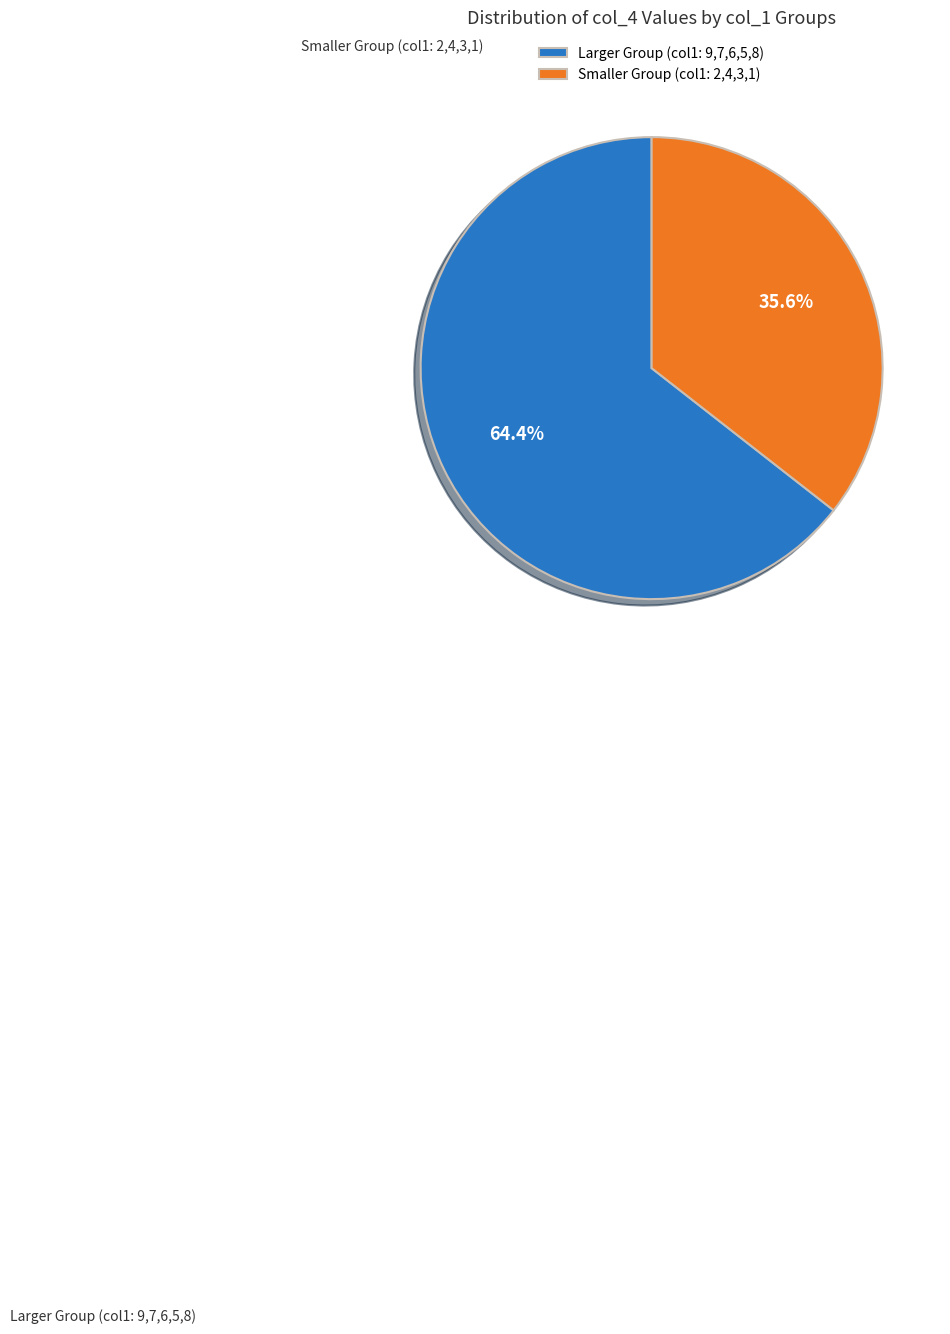

Is the sum of Larger Group (col1: 9,7,6,5,8) and Smaller Group (col1: 2,4,3,1) greater than half?

Yes